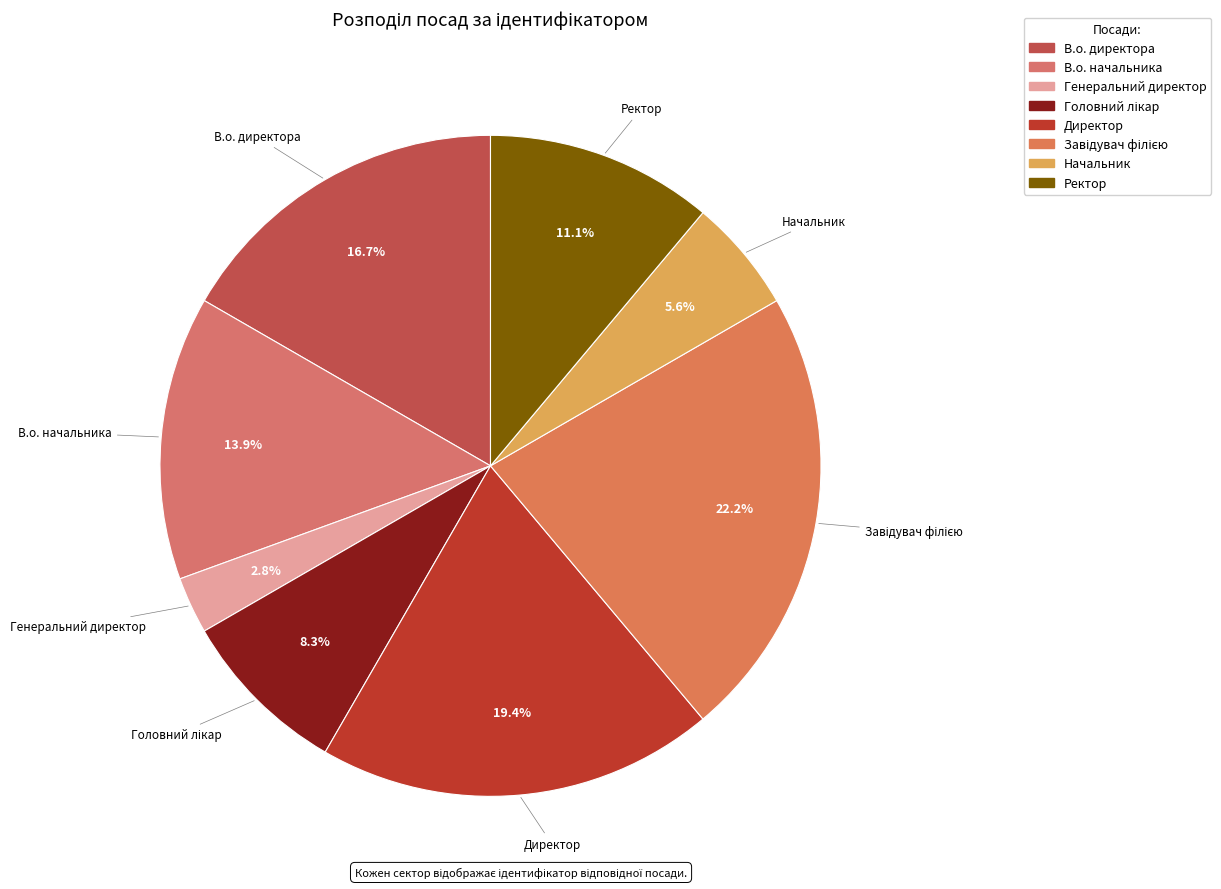

What is the smallest slice in the pie chart?

Генеральний директор